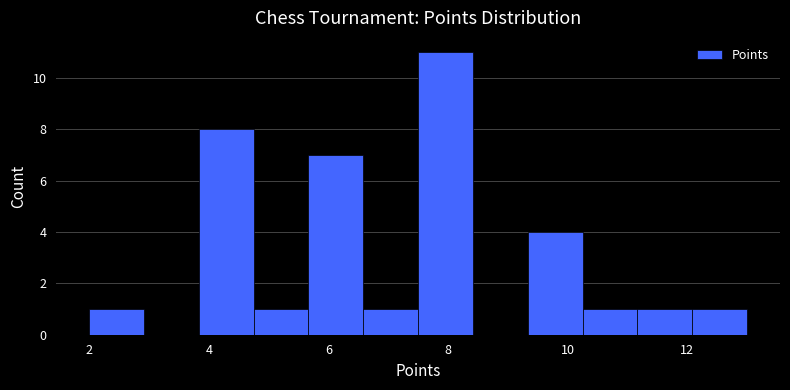

Which range on the x-axis has the tallest bar?

7.6 to 8.4